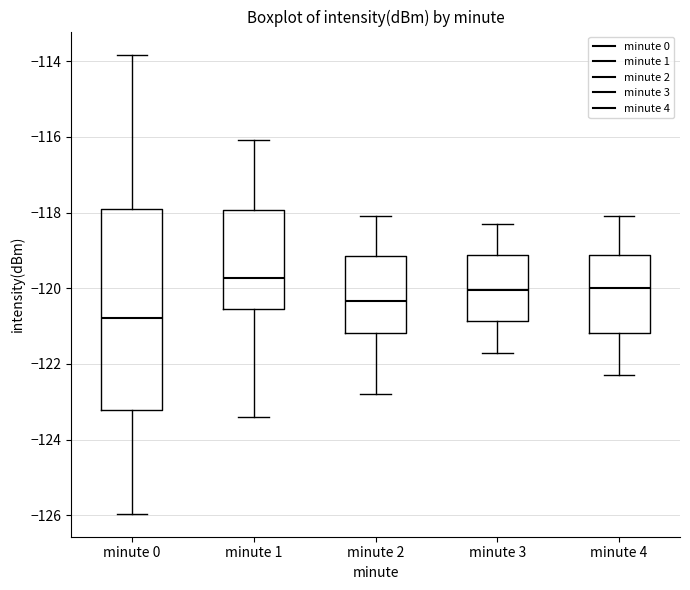

Where is the lower edge of the box for minute 1 on the y-axis? The values are not printed on the chart, so give them approximately, as read against the axis.

-120.6